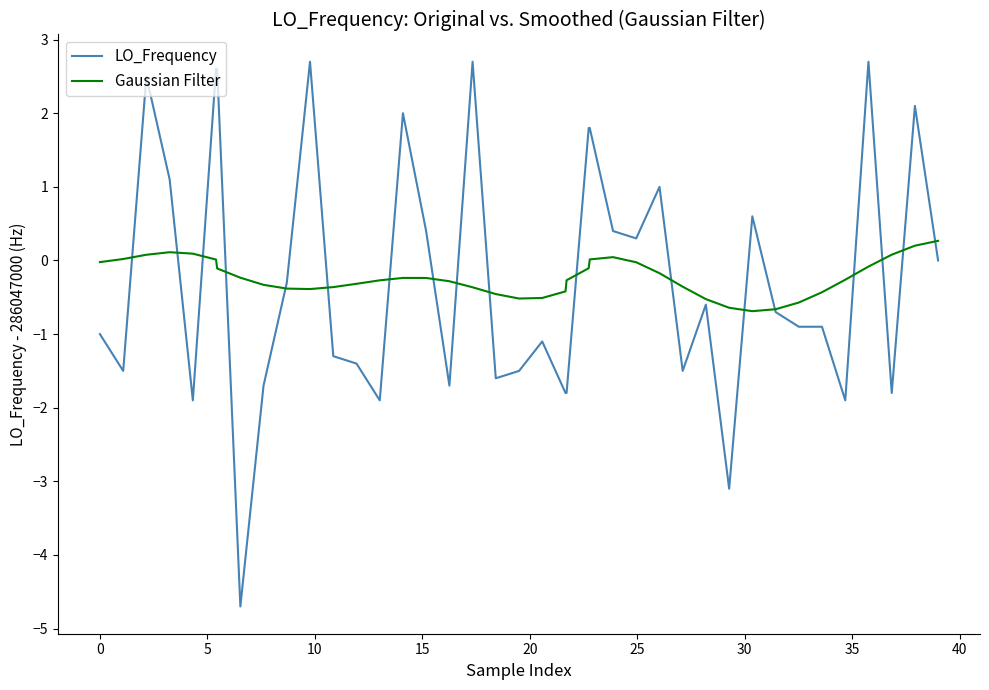

What is the minimum value shown in the chart?

-4.7